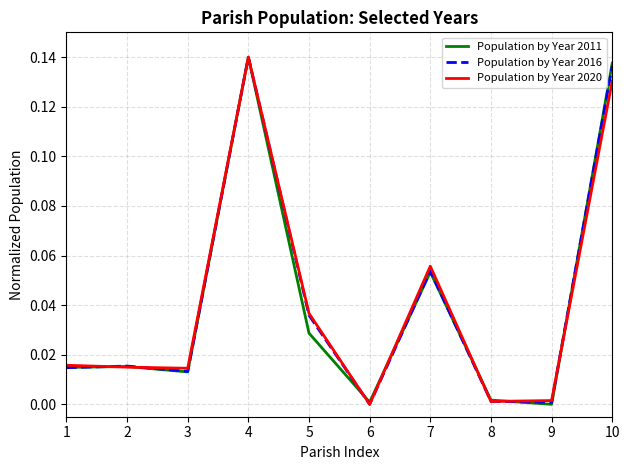

After their last crossing, which series has the higher values: Population by Year 2011 or Population by Year 2016?

Population by Year 2011